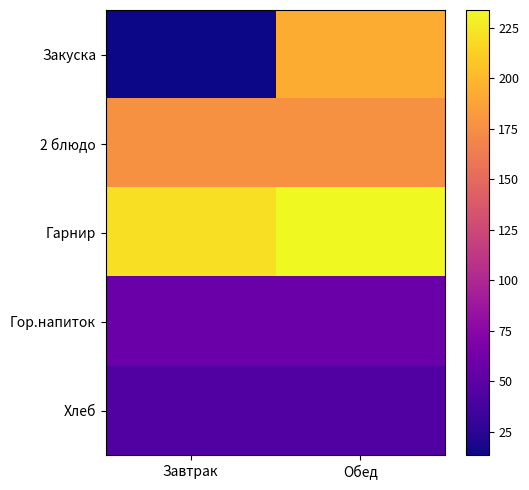

Which label corresponds to the smallest value in the chart?

Завтрак